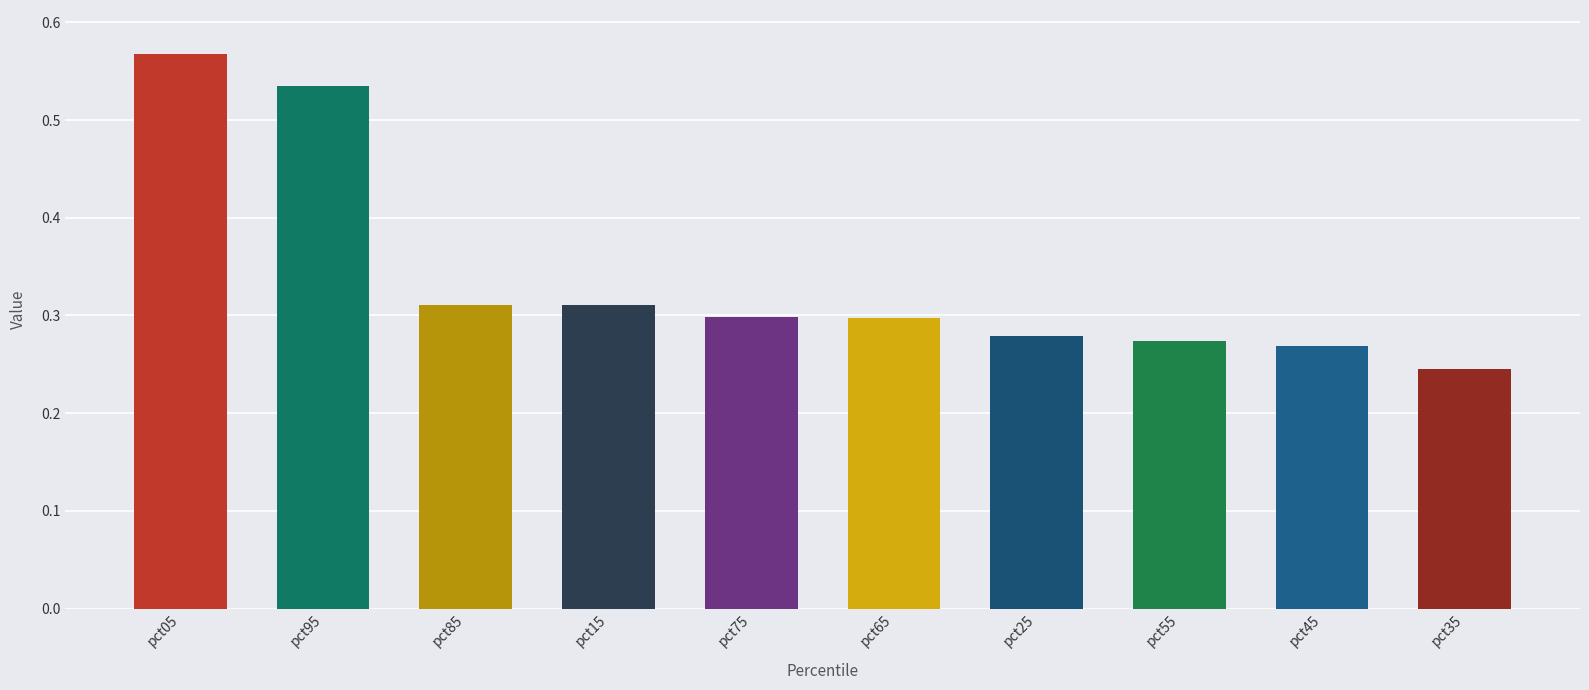

The value at pct35 is 0.1. True or false?

False